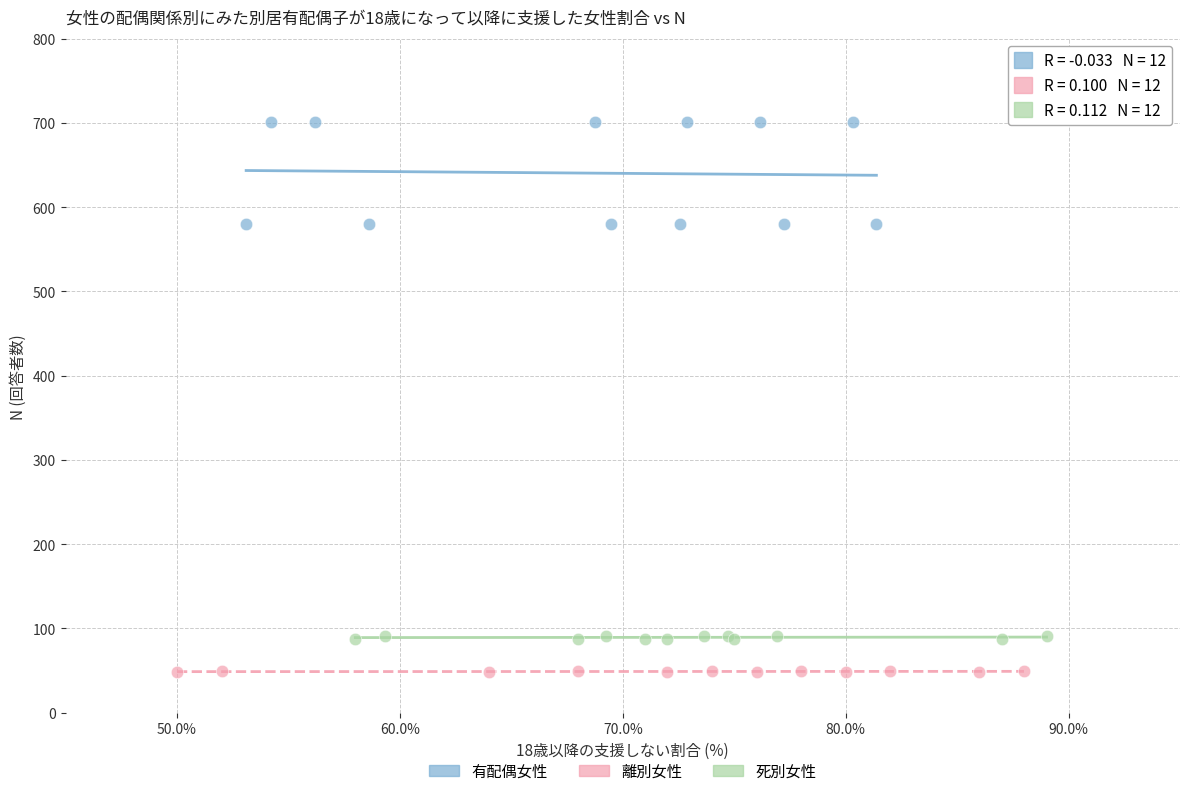

Which series contains the lowest Y value?

離別女性